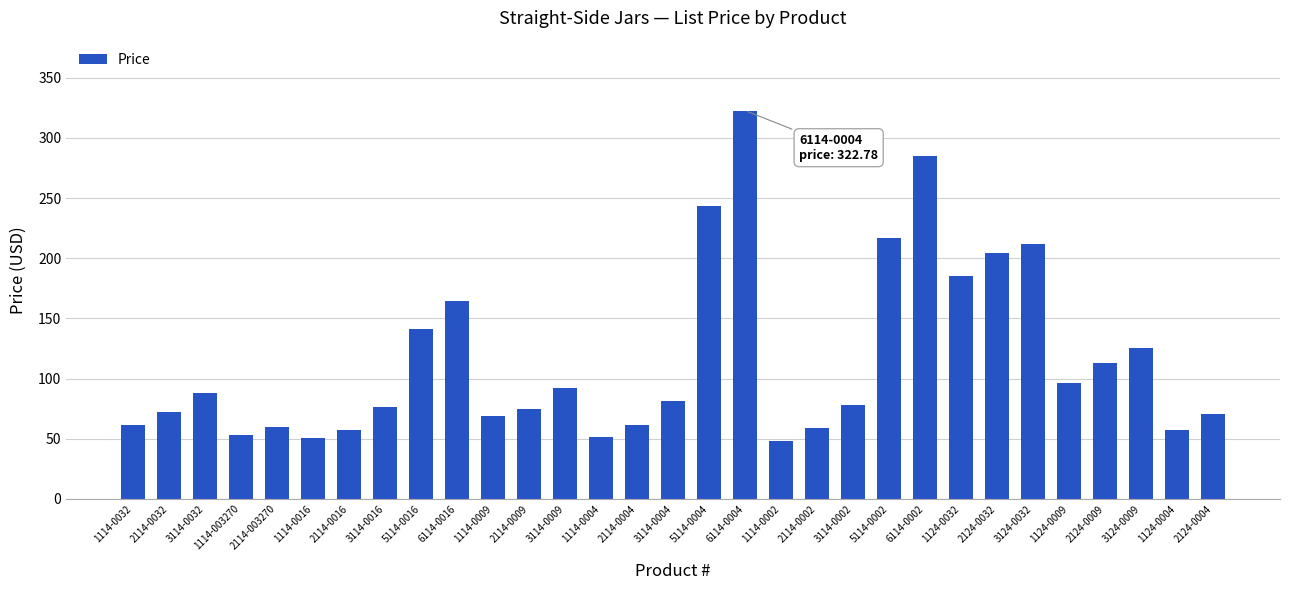

What is the difference between the maximum and second lowest values?

272.6